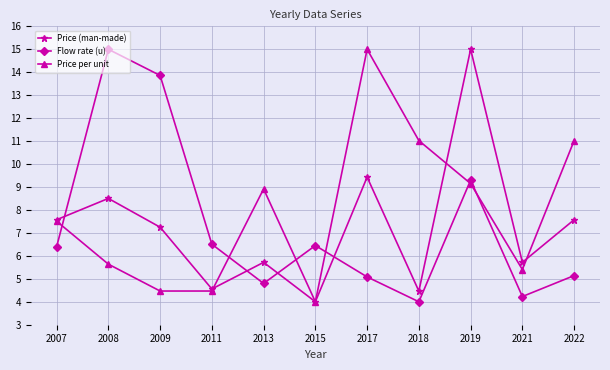

Rank the series at 2013 from lowest to highest value.

Flow rate (u), Price (man-made), Price per unit